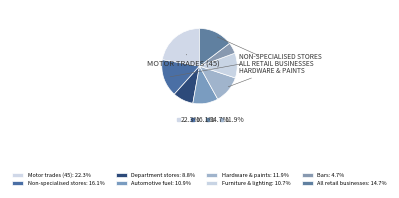

Count the number of slices in the pie.

8